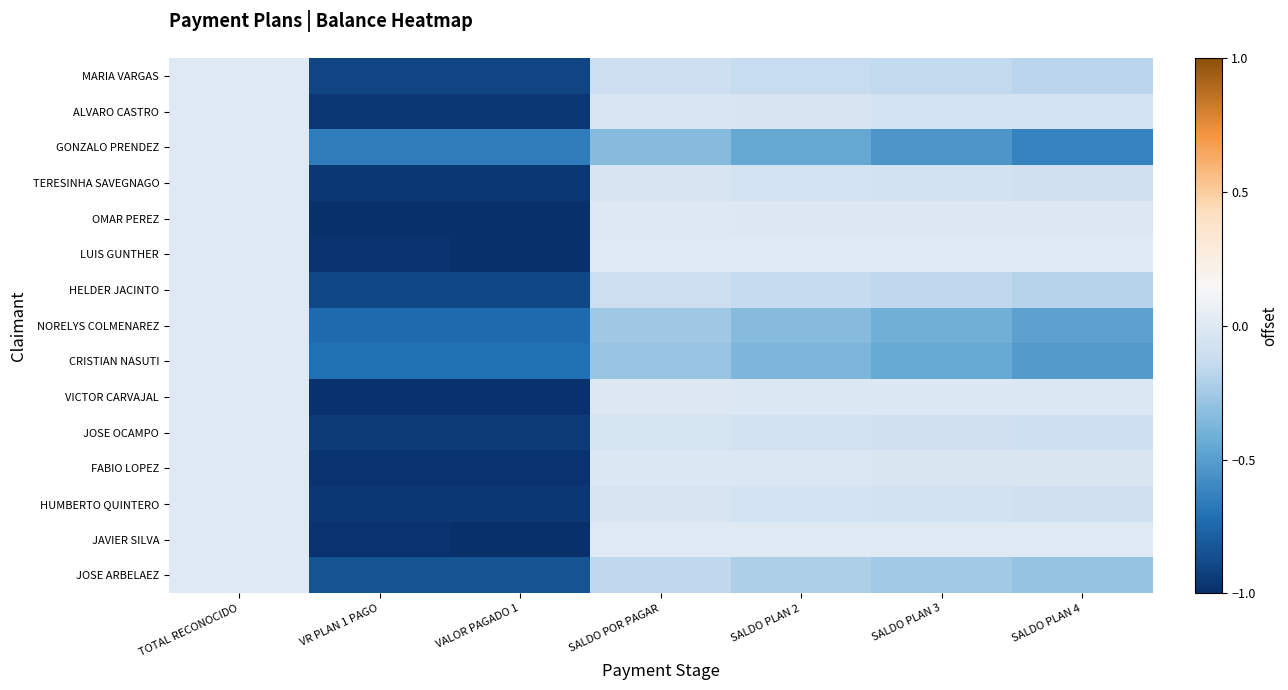

Reading left to right, list all the values displayed in this chart.

MARIA VARGAS: TOTAL RECONOCIDO=0.0	VR PLAN 1 PAGO=-0.9	VALOR PAGADO 1=-0.9	SALDO POR PAGAR=-0.1	SALDO PLAN 2=-0.1	SALDO PLAN 3=-0.2	SALDO PLAN 4=-0.2
ALVARO CASTRO: TOTAL RECONOCIDO=0.0	VR PLAN 1 PAGO=-1.0	VALOR PAGADO 1=-1.0	SALDO POR PAGAR=-0.0	SALDO PLAN 2=-0.0	SALDO PLAN 3=-0.1	SALDO PLAN 4=-0.1
GONZALO PRENDEZ: TOTAL RECONOCIDO=0.0	VR PLAN 1 PAGO=-0.7	VALOR PAGADO 1=-0.7	SALDO POR PAGAR=-0.3	SALDO PLAN 2=-0.4	SALDO PLAN 3=-0.5	SALDO PLAN 4=-0.6
TERESINHA SAVEGNAGO: TOTAL RECONOCIDO=0.0	VR PLAN 1 PAGO=-1.0	VALOR PAGADO 1=-1.0	SALDO POR PAGAR=-0.0	SALDO PLAN 2=-0.1	SALDO PLAN 3=-0.1	SALDO PLAN 4=-0.1
OMAR PEREZ: TOTAL RECONOCIDO=0.0	VR PLAN 1 PAGO=-1.0	VALOR PAGADO 1=-1.0	SALDO POR PAGAR=-0.0	SALDO PLAN 2=-0.0	SALDO PLAN 3=-0.0	SALDO PLAN 4=-0.0
LUIS GUNTHER: TOTAL RECONOCIDO=0.0	VR PLAN 1 PAGO=-1.0	VALOR PAGADO 1=-1.0	SALDO POR PAGAR=0.0	SALDO PLAN 2=0.0	SALDO PLAN 3=0.0	SALDO PLAN 4=0.0
HELDER JACINTO: TOTAL RECONOCIDO=0.0	VR PLAN 1 PAGO=-0.9	VALOR PAGADO 1=-0.9	SALDO POR PAGAR=-0.1	SALDO PLAN 2=-0.1	SALDO PLAN 3=-0.2	SALDO PLAN 4=-0.2
NORELYS COLMENAREZ: TOTAL RECONOCIDO=0.0	VR PLAN 1 PAGO=-0.7	VALOR PAGADO 1=-0.7	SALDO POR PAGAR=-0.3	SALDO PLAN 2=-0.3	SALDO PLAN 3=-0.4	SALDO PLAN 4=-0.5
CRISTIAN NASUTI: TOTAL RECONOCIDO=0.0	VR PLAN 1 PAGO=-0.7	VALOR PAGADO 1=-0.7	SALDO POR PAGAR=-0.3	SALDO PLAN 2=-0.4	SALDO PLAN 3=-0.4	SALDO PLAN 4=-0.5
VICTOR CARVAJAL: TOTAL RECONOCIDO=0.0	VR PLAN 1 PAGO=-1.0	VALOR PAGADO 1=-1.0	SALDO POR PAGAR=-0.0	SALDO PLAN 2=-0.0	SALDO PLAN 3=-0.0	SALDO PLAN 4=-0.0
JOSE OCAMPO: TOTAL RECONOCIDO=0.0	VR PLAN 1 PAGO=-0.9	VALOR PAGADO 1=-0.9	SALDO POR PAGAR=-0.1	SALDO PLAN 2=-0.1	SALDO PLAN 3=-0.1	SALDO PLAN 4=-0.1
FABIO LOPEZ: TOTAL RECONOCIDO=0.0	VR PLAN 1 PAGO=-1.0	VALOR PAGADO 1=-1.0	SALDO POR PAGAR=-0.0	SALDO PLAN 2=-0.0	SALDO PLAN 3=-0.0	SALDO PLAN 4=-0.0
HUMBERTO QUINTERO: TOTAL RECONOCIDO=0.0	VR PLAN 1 PAGO=-1.0	VALOR PAGADO 1=-1.0	SALDO POR PAGAR=-0.0	SALDO PLAN 2=-0.1	SALDO PLAN 3=-0.1	SALDO PLAN 4=-0.1
JAVIER SILVA: TOTAL RECONOCIDO=0.0	VR PLAN 1 PAGO=-1.0	VALOR PAGADO 1=-1.0	SALDO POR PAGAR=0.0	SALDO PLAN 2=0.0	SALDO PLAN 3=0.0	SALDO PLAN 4=0.0
JOSE ARBELAEZ: TOTAL RECONOCIDO=0.0	VR PLAN 1 PAGO=-0.8	VALOR PAGADO 1=-0.8	SALDO POR PAGAR=-0.2	SALDO PLAN 2=-0.2	SALDO PLAN 3=-0.3	SALDO PLAN 4=-0.3